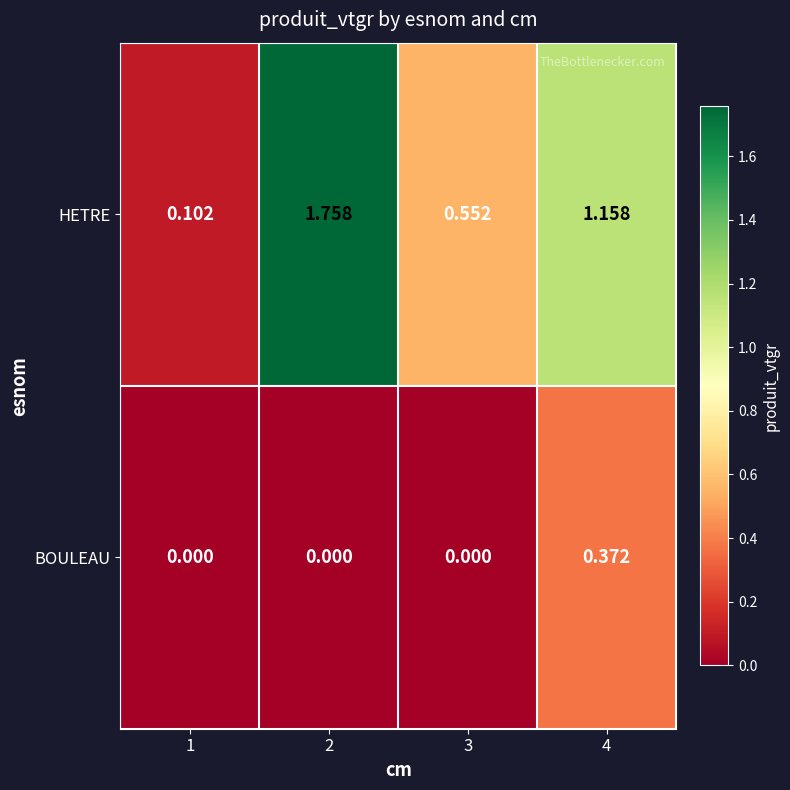

Is the value of BOULEAU at 3 greater than the value of HETRE at 2?

No